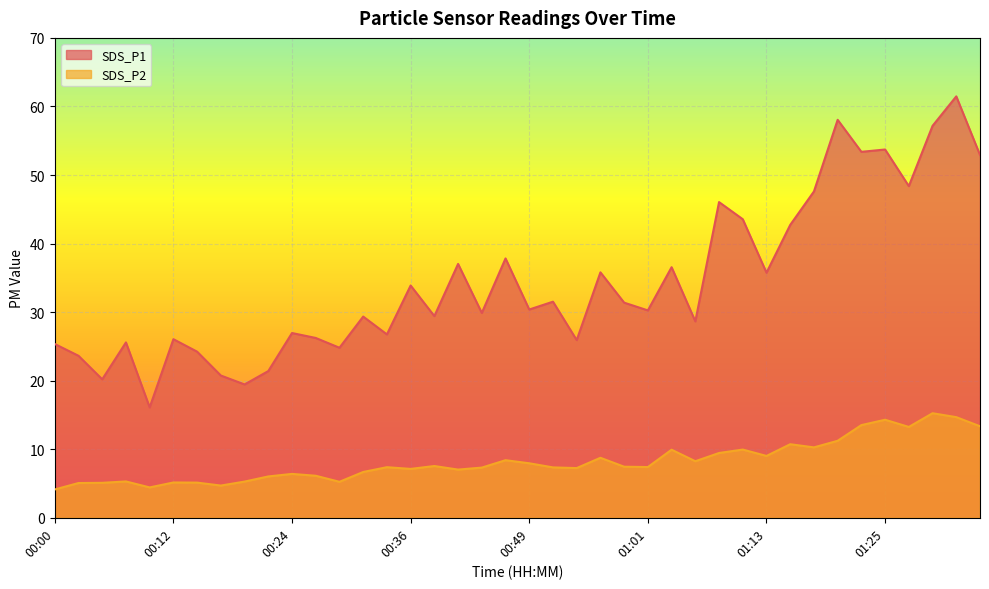

True or false: SDS_P2 and SDS_P1 intersect in this chart.

False